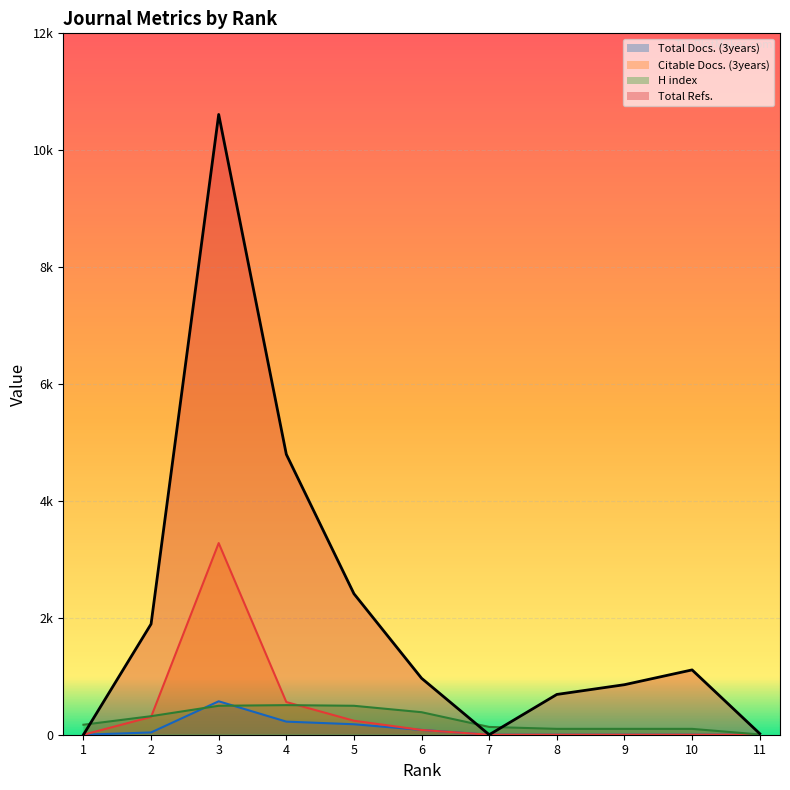

True or false: Citable Docs. (3years) and Total Refs. intersect in this chart.

False